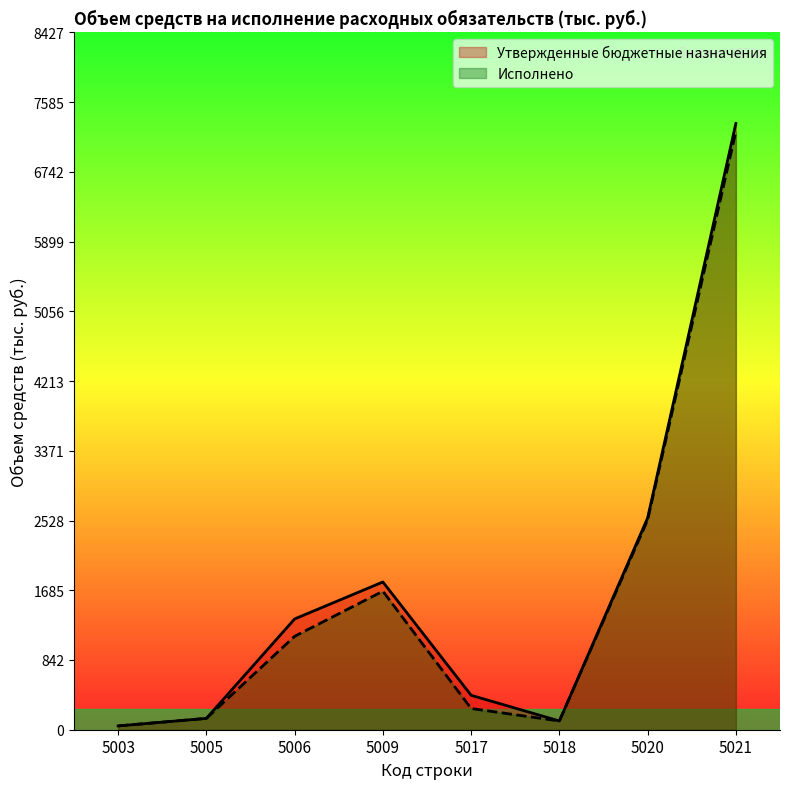

What are all the series names shown in the legend?

Утвержденные бюджетные назначения, Исполнено